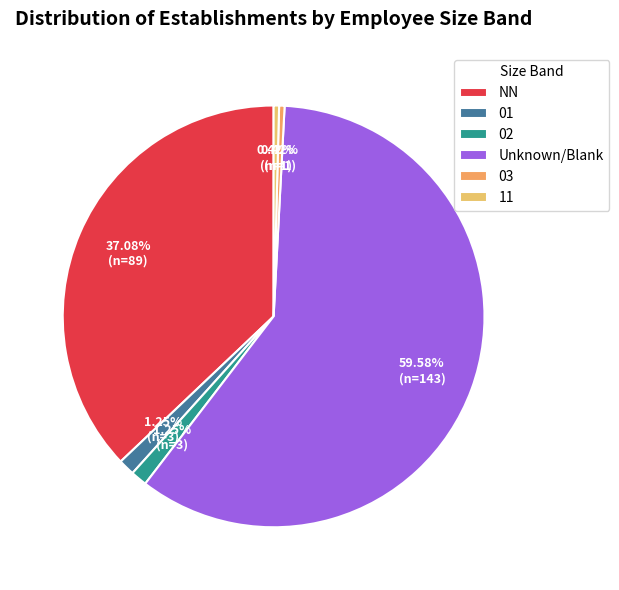

The NN slice represents 37% of the pie. True or false?

True